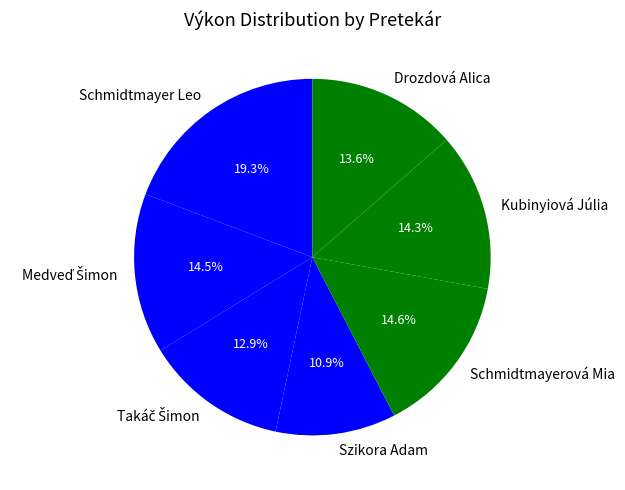

The Szikora Adam slice represents 11% of the pie. True or false?

True